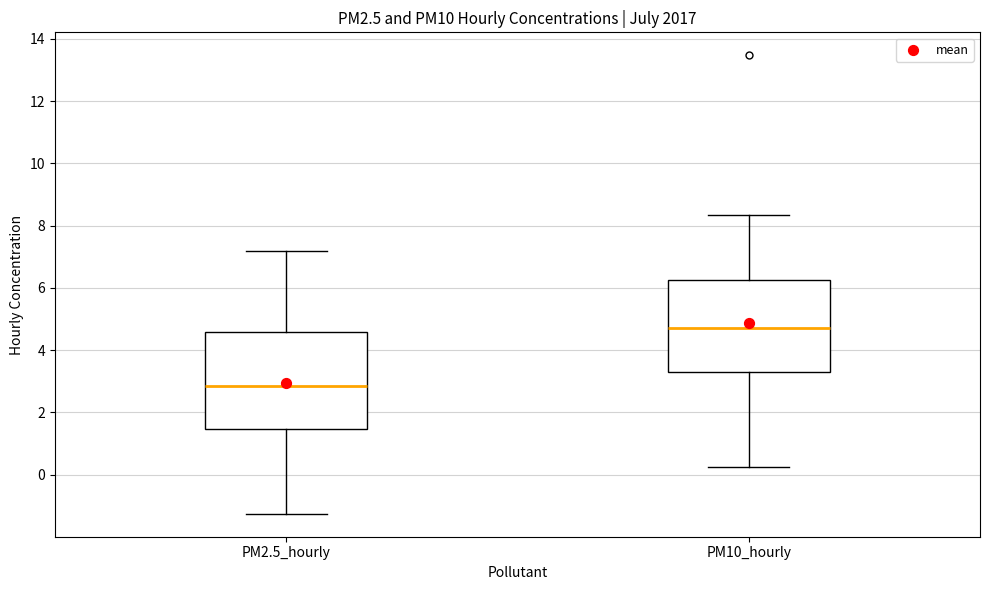

Reading left to right, transcribe this box plot: for each box, give where its median line is, the range the box spans, and where its two whiskers end, as read against the y-axis. The values are not printed on the chart, so give them approximately, as read against the axis.

PM2.5_hourly: median 2.8, box 1.4 to 4.6, whiskers -1.2 to 7.2
PM10_hourly: median 4.6, box 3.4 to 6.2, whiskers 0.2 to 8.4